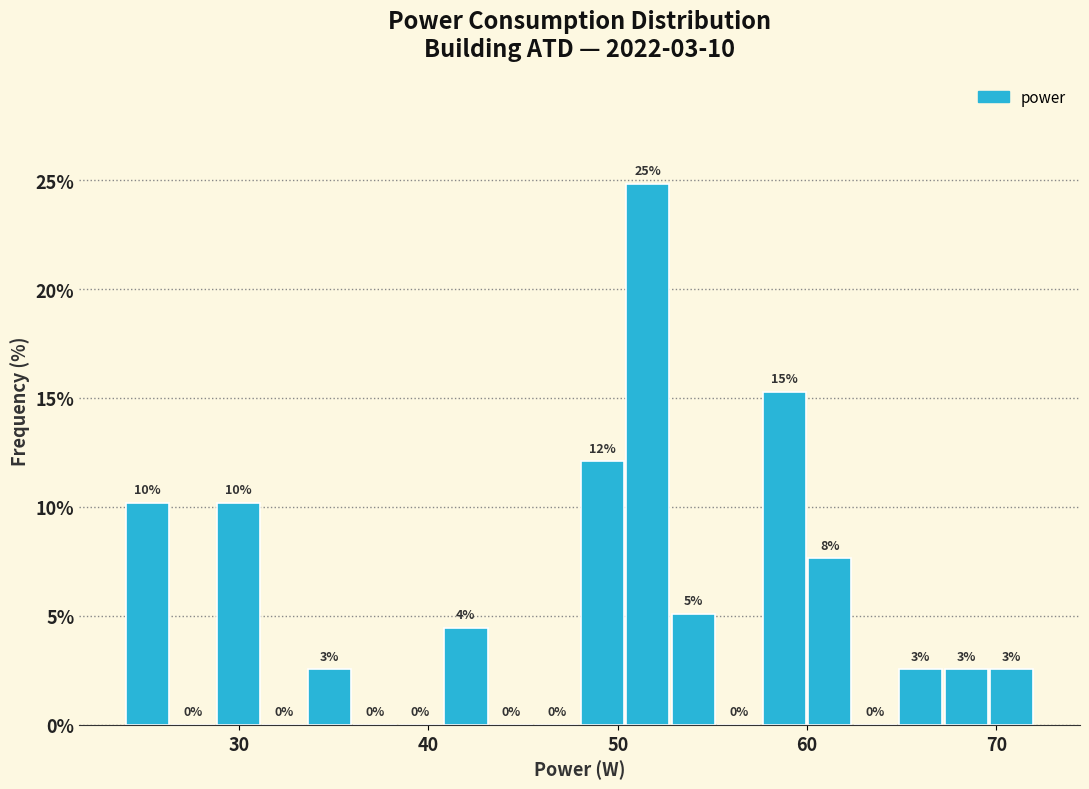

Around what value on the x-axis is the tallest bar? Give the approximate position of its centre, as read against the axis.

52